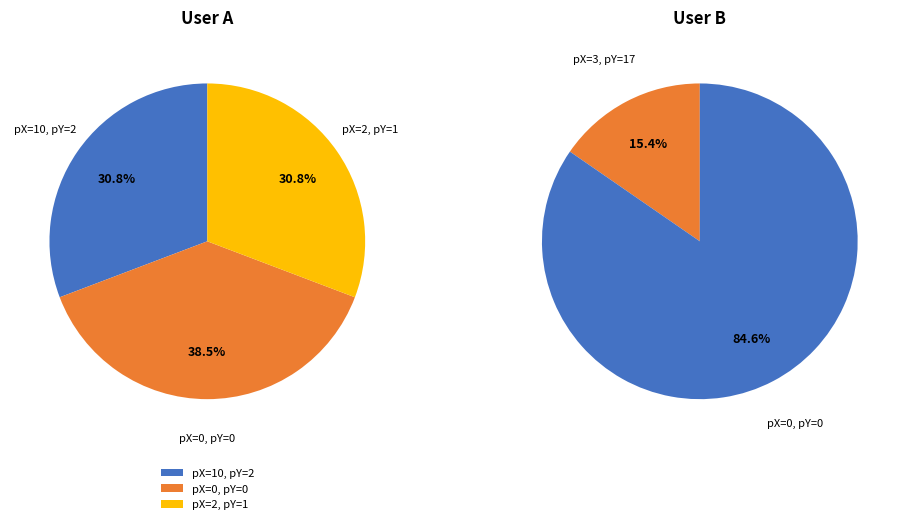

Does any single category account for the majority?

No